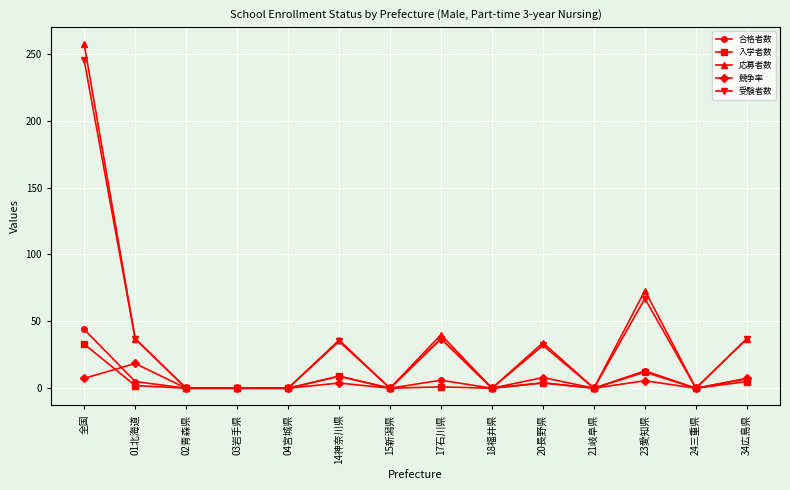

How many data points does each series have?

14